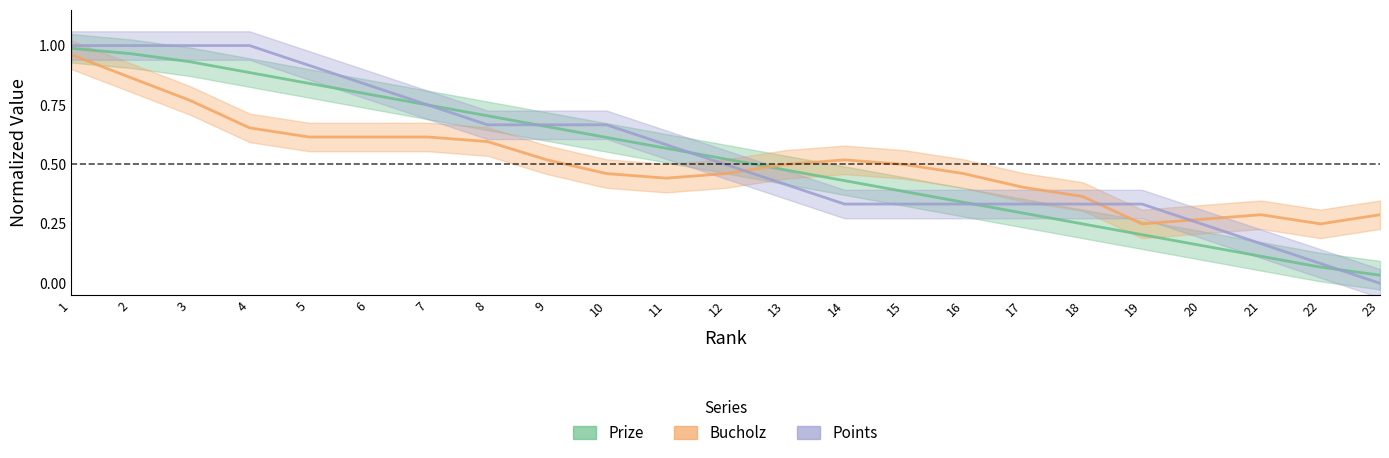

At which label is Points closest to 0?

23